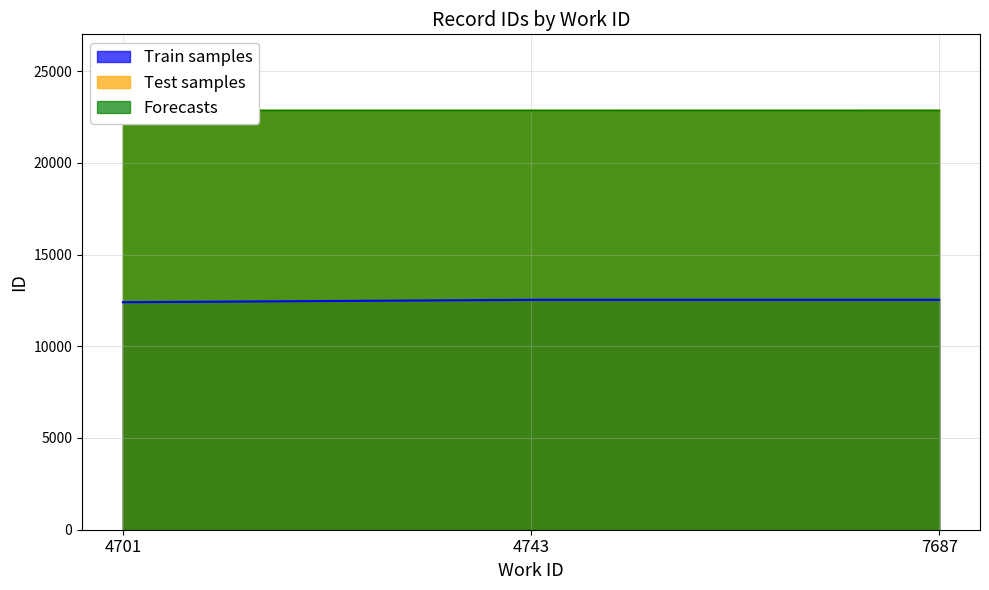

At how many categories does at least one series exceed 19247?

3